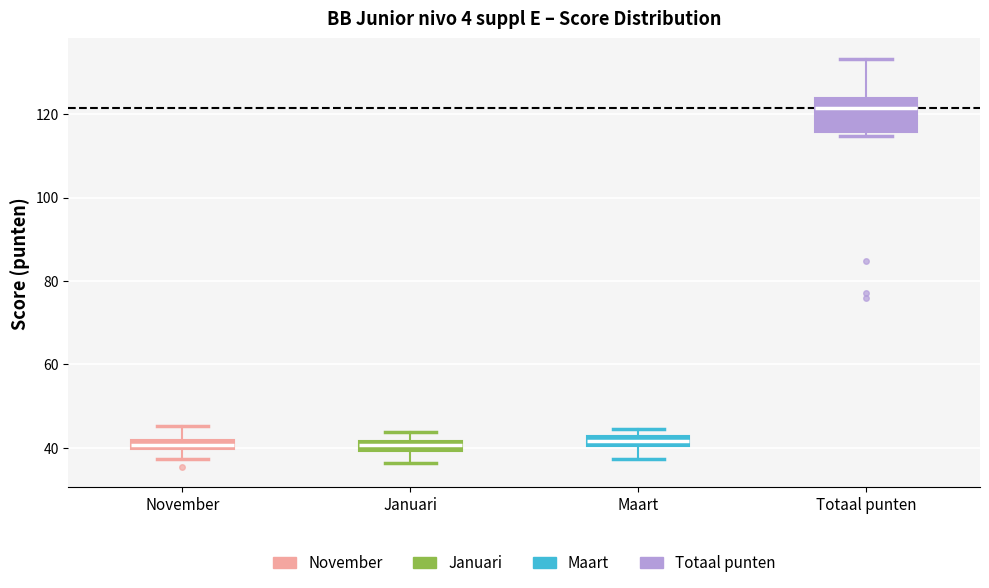

Where does the upper whisker of the box for Totaal punten end on the y-axis? The values are not printed on the chart, so give them approximately, as read against the axis.

134